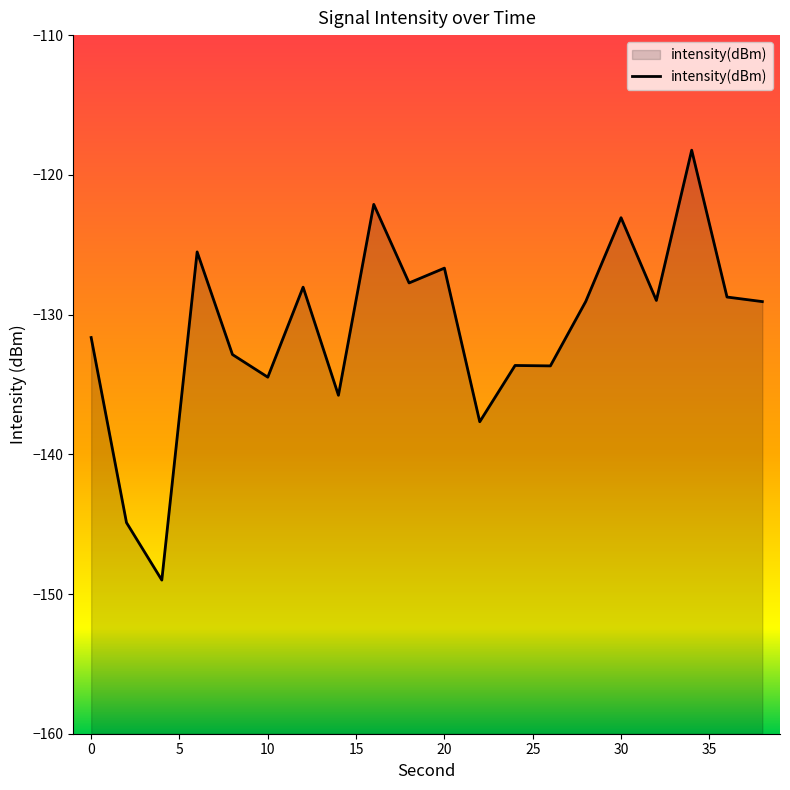

What is the difference between the maximum and minimum values?

30.8